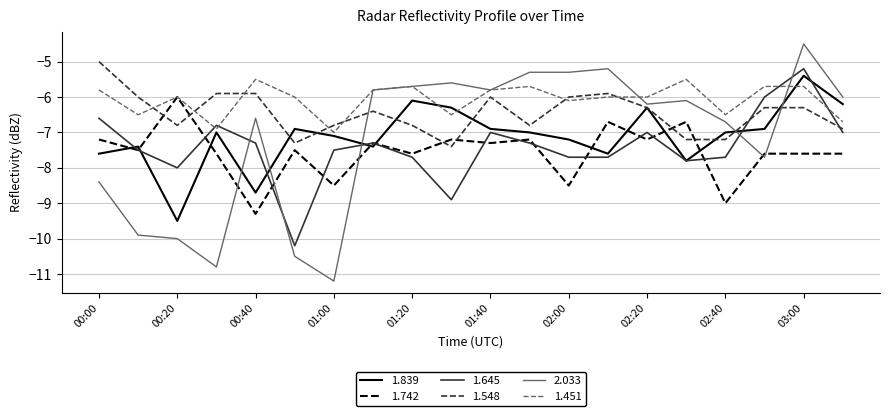

Which series ends up on top after the final intersection of 1.742 and 1.548?

1.548